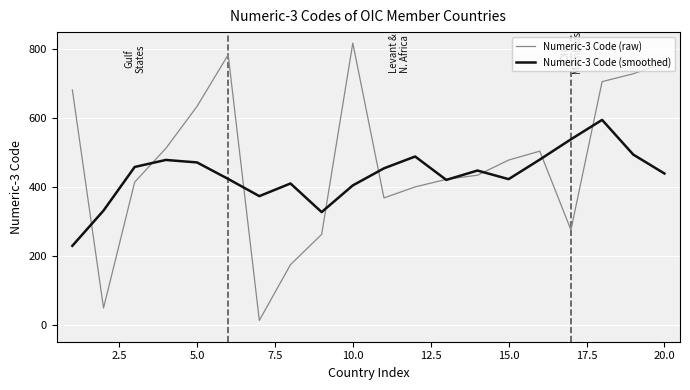

Which series has the largest range (max minus min)?

Numeric-3 Code (raw)